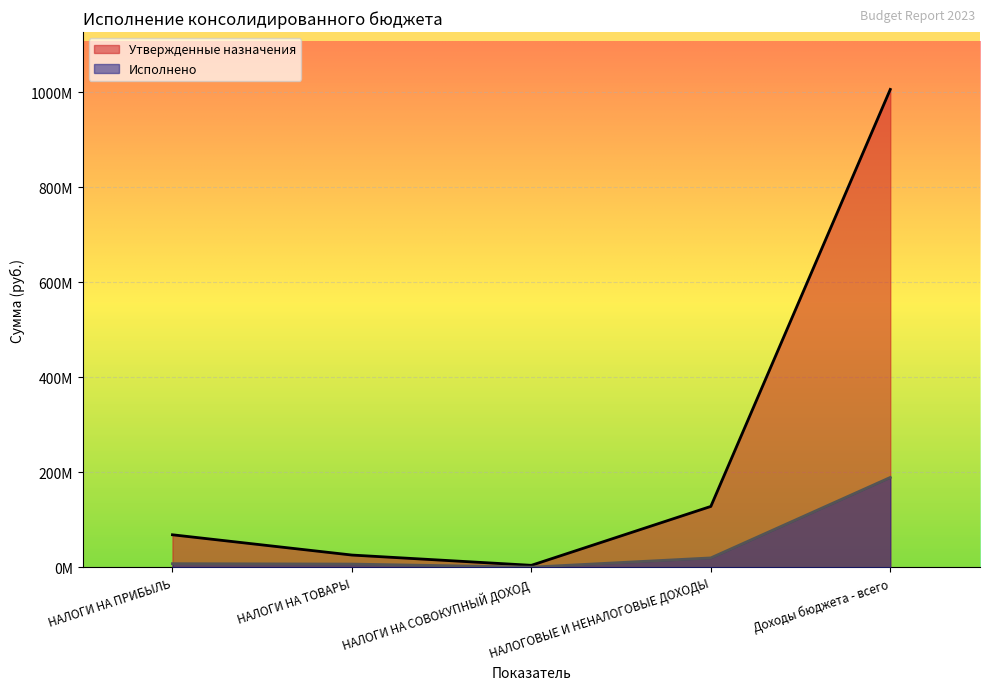

At which category is the sum across all series the highest?

Доходы бюджета - всего